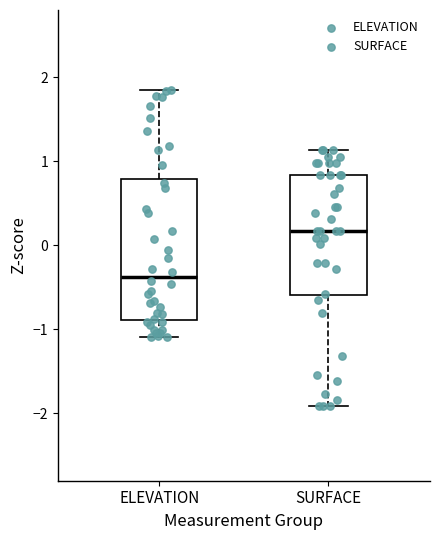

Where does the lower whisker of the box for ELEVATION end on the y-axis? The values are not printed on the chart, so give them approximately, as read against the axis.

-1.1